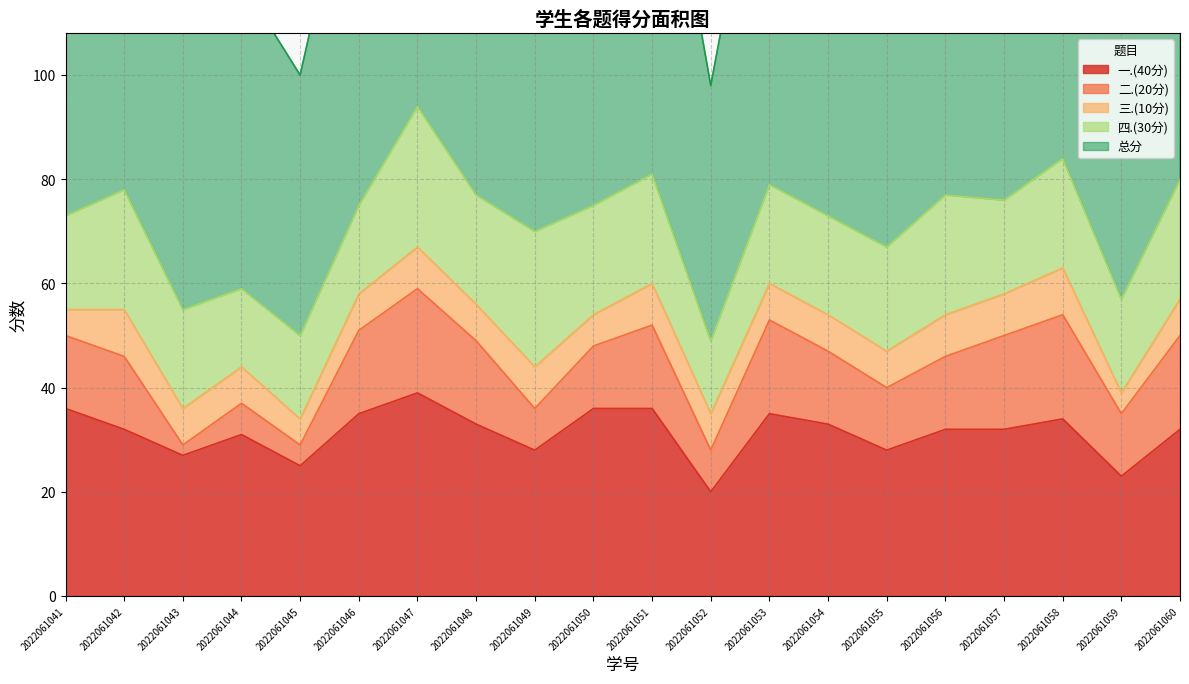

Reading right to left, extract all data points from this chart.

一.(40分): 2022061060=32	2022061059=23	2022061058=34	2022061057=32	2022061056=32	2022061055=28	2022061054=33	2022061053=35	2022061052=20	2022061051=36	2022061050=36	2022061049=28	2022061048=33	2022061047=39	2022061046=35	2022061045=25	2022061044=31	2022061043=27	2022061042=32	2022061041=36
二.(20分): 2022061060=18	2022061059=12	2022061058=20	2022061057=18	2022061056=14	2022061055=12	2022061054=14	2022061053=18	2022061052=8	2022061051=16	2022061050=12	2022061049=8	2022061048=16	2022061047=20	2022061046=16	2022061045=4	2022061044=6	2022061043=2	2022061042=14	2022061041=14
三.(10分): 2022061060=7	2022061059=4	2022061058=9	2022061057=8	2022061056=8	2022061055=7	2022061054=7	2022061053=7	2022061052=7	2022061051=8	2022061050=6	2022061049=8	2022061048=7	2022061047=8	2022061046=7	2022061045=5	2022061044=7	2022061043=7	2022061042=9	2022061041=5
四.(30分): 2022061060=23	2022061059=18	2022061058=21	2022061057=18	2022061056=23	2022061055=20	2022061054=19	2022061053=19	2022061052=14	2022061051=21	2022061050=21	2022061049=26	2022061048=21	2022061047=27	2022061046=17	2022061045=16	2022061044=15	2022061043=19	2022061042=23	2022061041=18
总分: 2022061060=80	2022061059=57	2022061058=84	2022061057=76	2022061056=77	2022061055=67	2022061054=73	2022061053=79	2022061052=49	2022061051=81	2022061050=75	2022061049=70	2022061048=77	2022061047=94	2022061046=75	2022061045=50	2022061044=59	2022061043=55	2022061042=78	2022061041=73